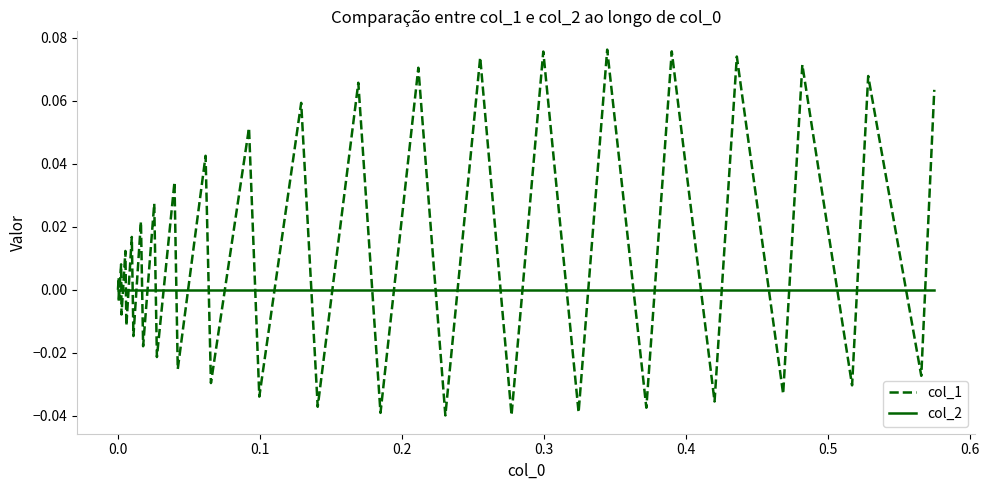

List the series in order of their overall mean, highest first.

col_1, col_2